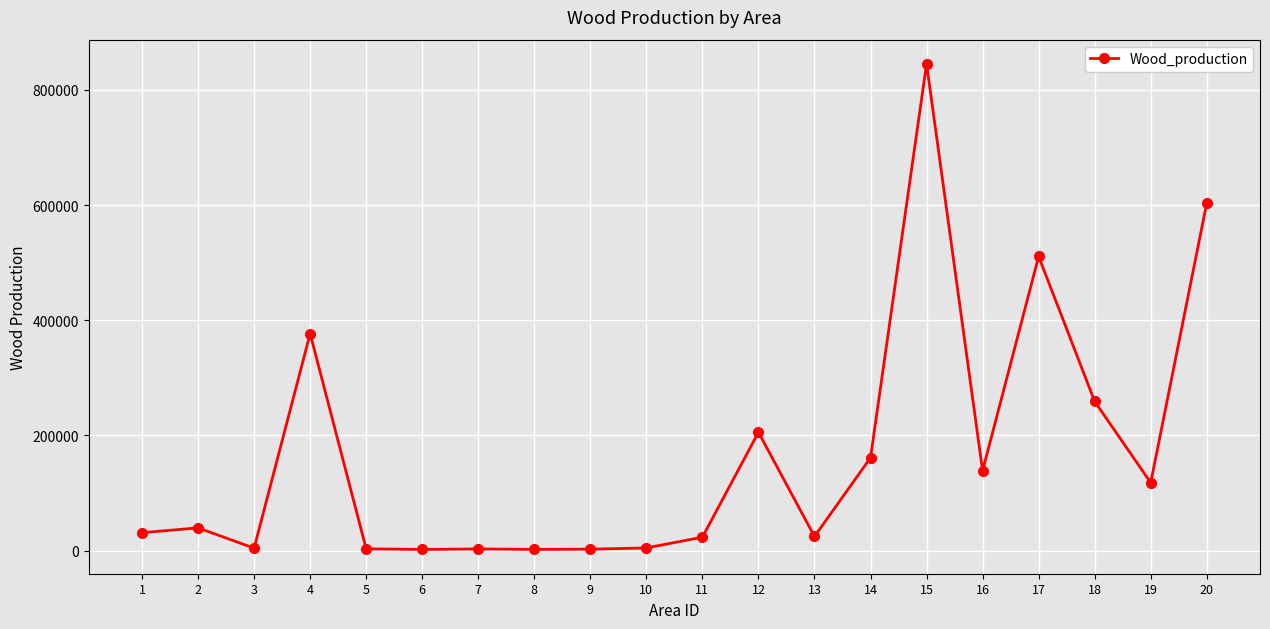

True or false: there are more than 2 points higher than both neighbors.

True